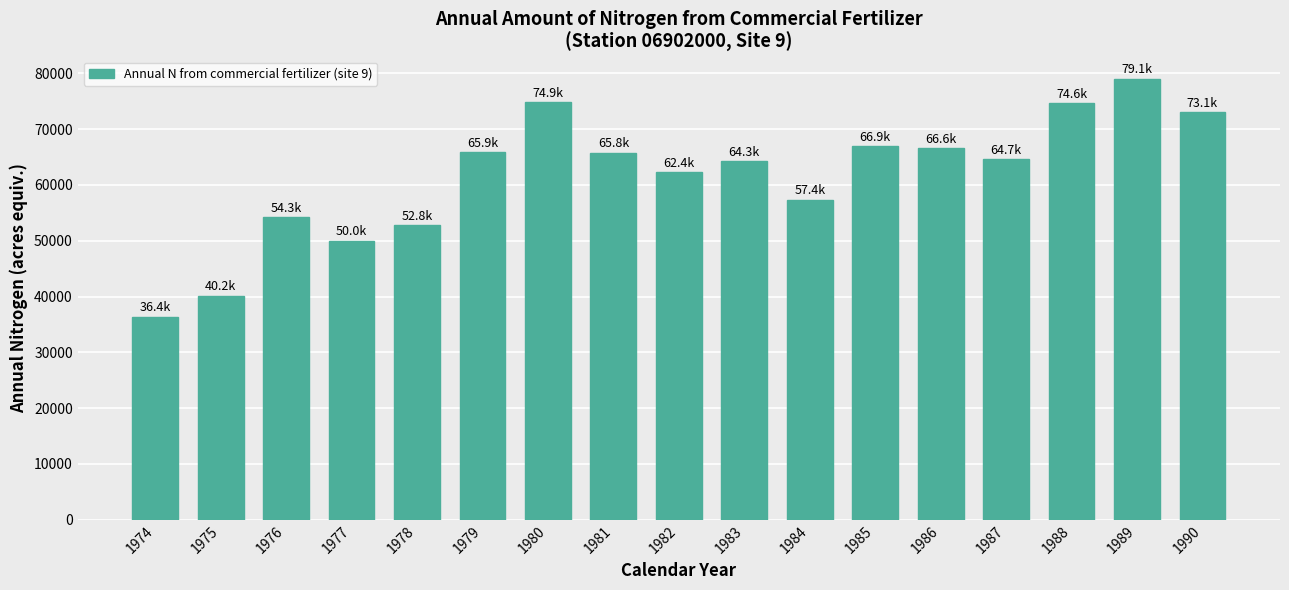

What is the difference between the second highest and minimum values?

38459.2